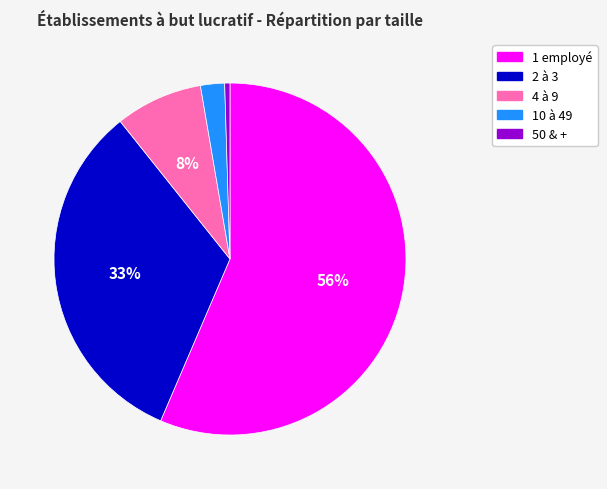

Between 4 à 9 and 2 à 3, which is larger?

2 à 3